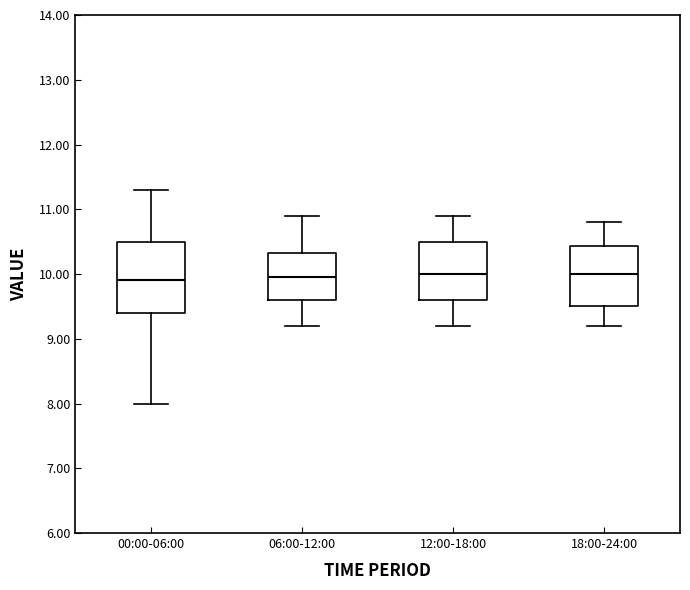

Reading left to right, transcribe this box plot: for each box, give where its median line is, the range the box spans, and where its two whiskers end, as read against the y-axis. The values are not printed on the chart, so give them approximately, as read against the axis.

00:00-06:00: median 9.9, box 9.4 to 10.5, whiskers 8.0 to 11.3
06:00-12:00: median 10.0, box 9.6 to 10.3, whiskers 9.2 to 10.9
12:00-18:00: median 10.0, box 9.6 to 10.5, whiskers 9.2 to 10.9
18:00-24:00: median 10.0, box 9.5 to 10.4, whiskers 9.2 to 10.8